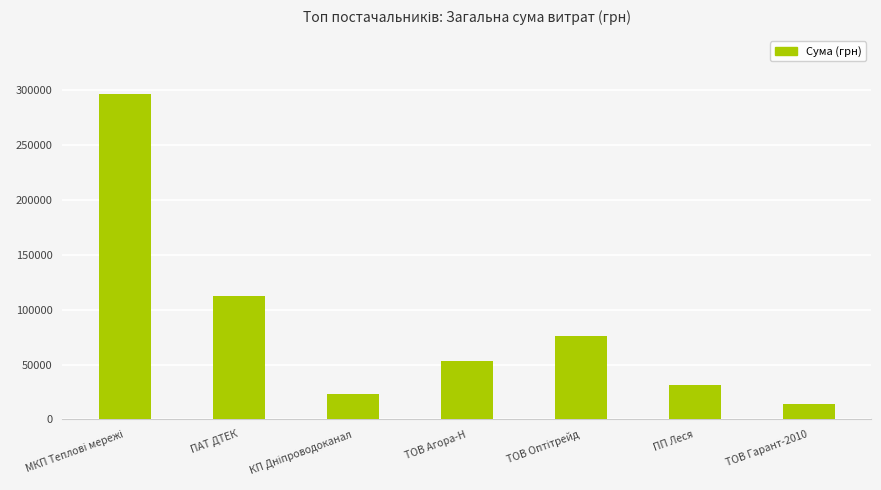

What is the difference between the second highest and second lowest values?

88762.4